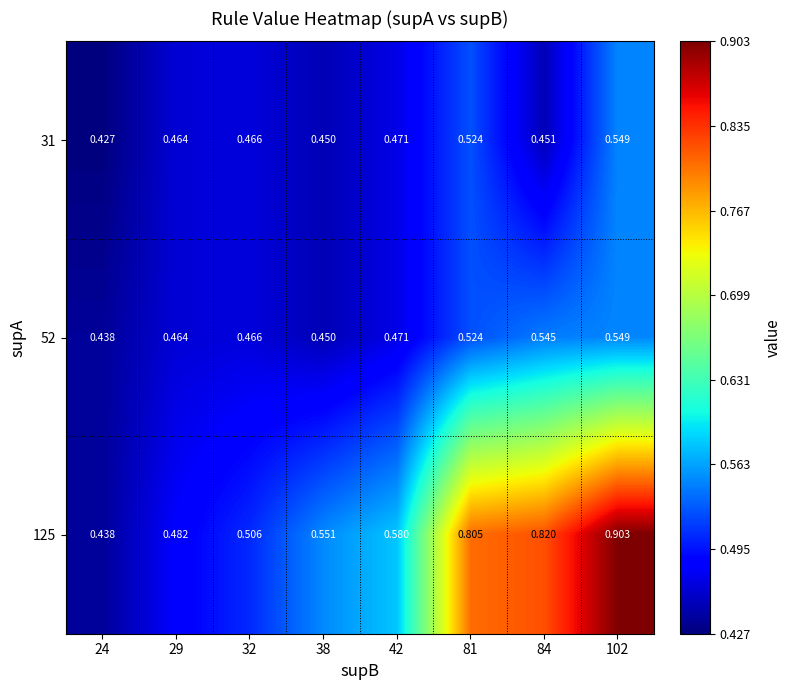

Is the value of 52 at 24 greater than the value of 125 at 42?

No